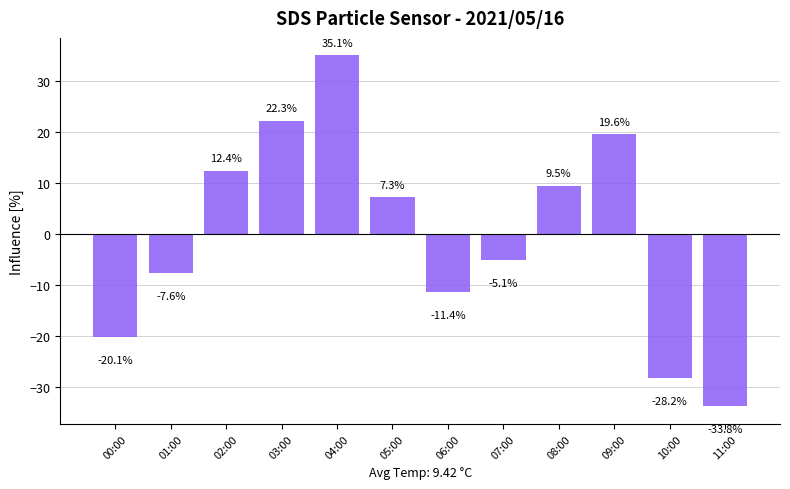

List the labels in order of value, largest first.

04:00, 03:00, 09:00, 02:00, 08:00, 05:00, 07:00, 01:00, 06:00, 00:00, 10:00, 11:00